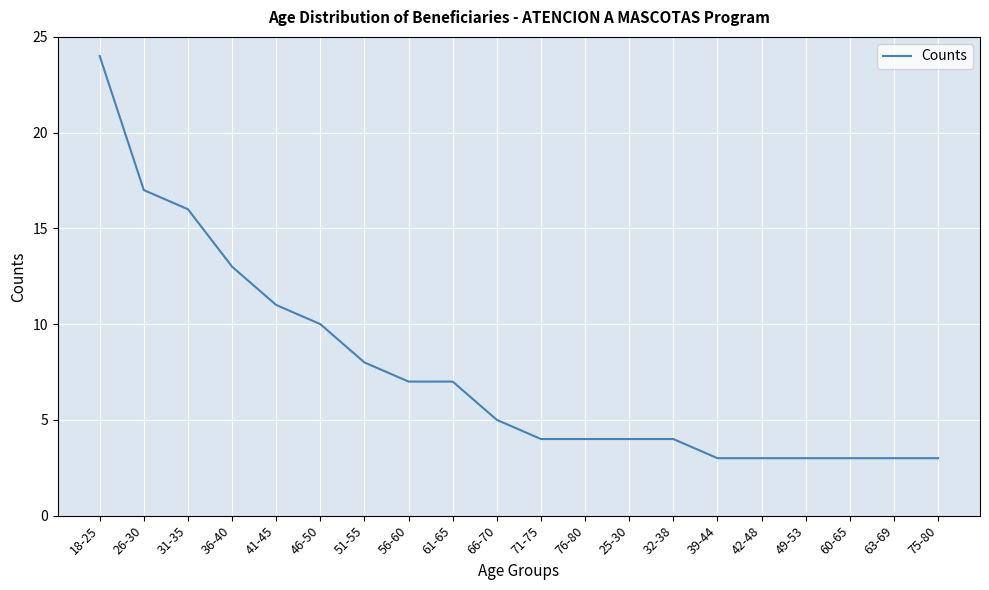

The chart shows a value of 3 at 39-44. True or false?

True